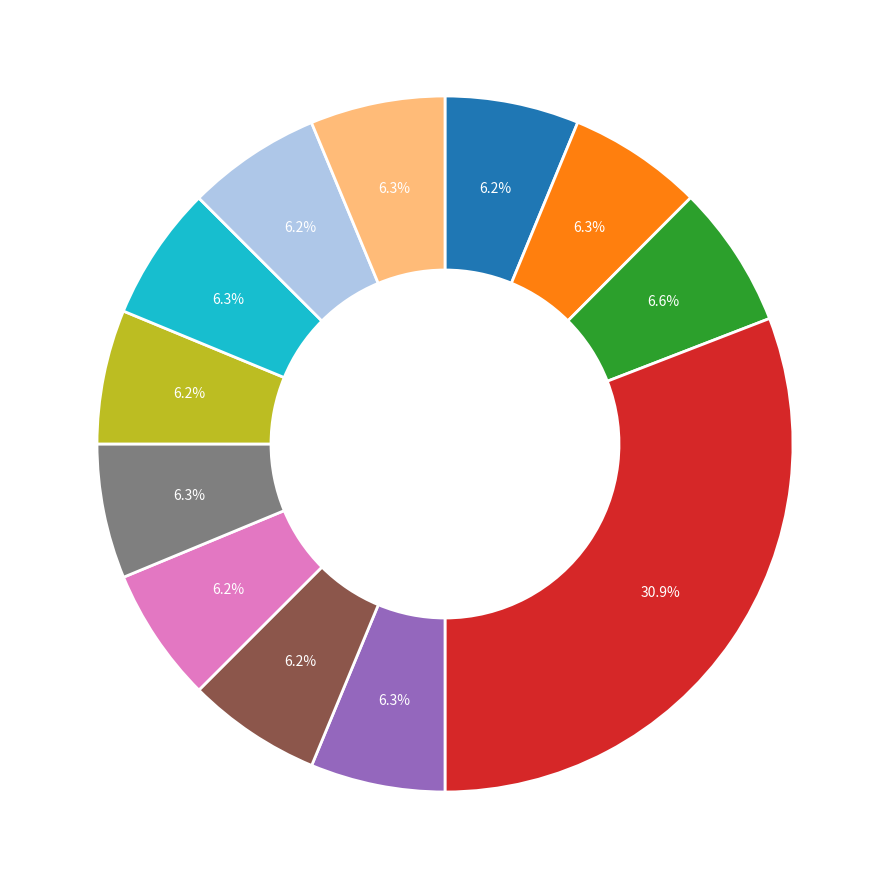

Is there a majority slice in this chart?

No